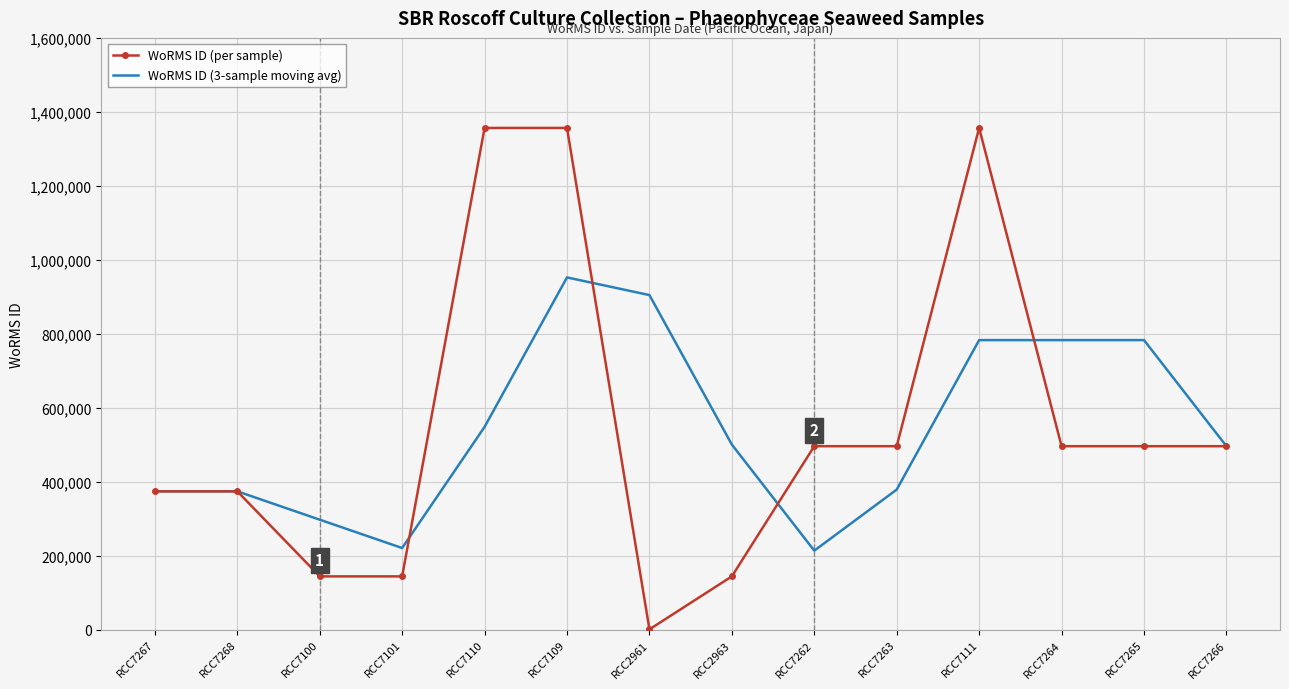

What is the maximum value shown in the chart?

1356524